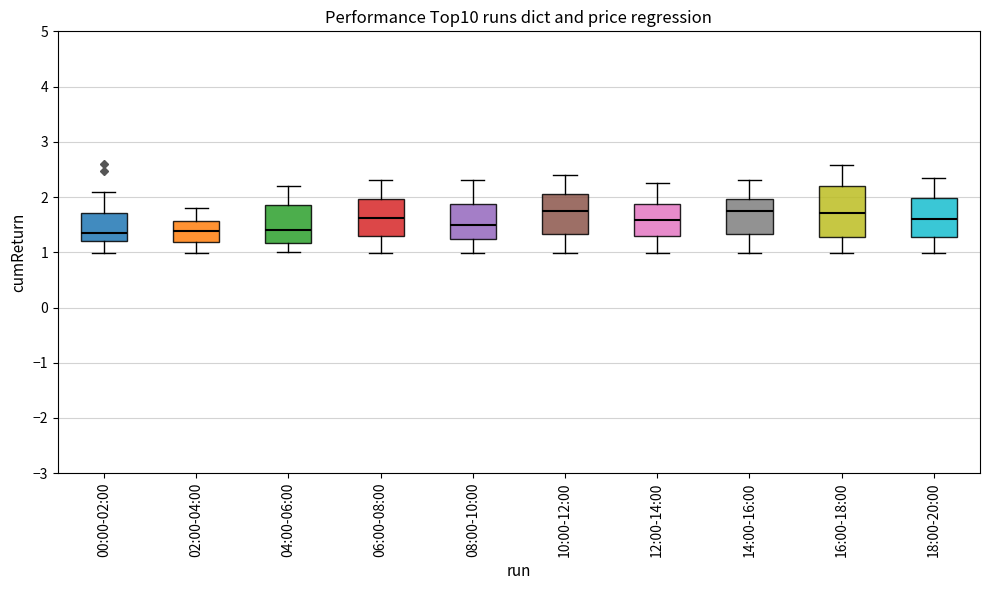

Where does the lower whisker of the box for 04:00-06:00 end on the y-axis? The values are not printed on the chart, so give them approximately, as read against the axis.

1.0